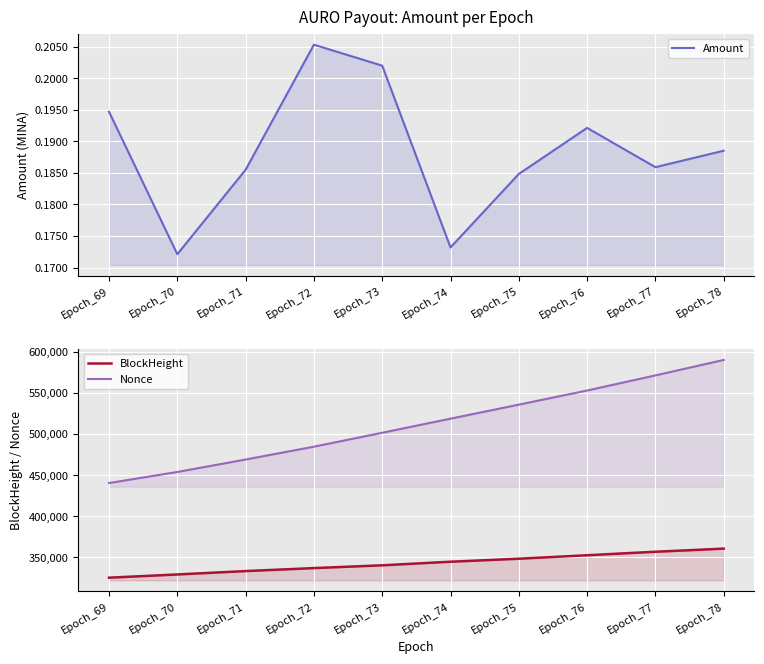

Reading left to right, transcribe all the data shown in this chart.

Amount: Epoch_69=0.2	Epoch_70=0.2	Epoch_71=0.2	Epoch_72=0.2	Epoch_73=0.2	Epoch_74=0.2	Epoch_75=0.2	Epoch_76=0.2	Epoch_77=0.2	Epoch_78=0.2
BlockHeight: Epoch_69=324931.0	Epoch_70=328867.0	Epoch_71=332987.0	Epoch_72=336621.0	Epoch_73=340014.0	Epoch_74=344390.0	Epoch_75=348041.0	Epoch_76=352285.0	Epoch_77=356542.0	Epoch_78=360338.0
Nonce: Epoch_69=440243.0	Epoch_70=453737.0	Epoch_71=468903.0	Epoch_72=484546.0	Epoch_73=501497.0	Epoch_74=518692.0	Epoch_75=535756.0	Epoch_76=553002.0	Epoch_77=571401.0	Epoch_78=590223.0